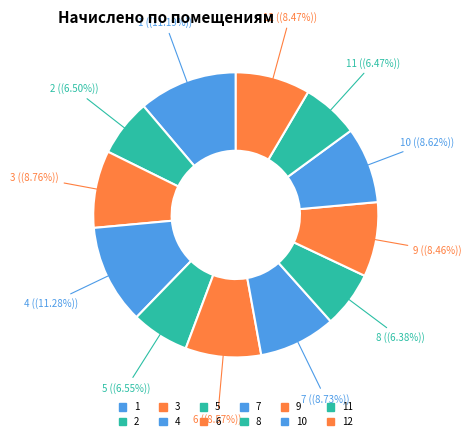

Do 10 and 11 together represent more than half of the pie?

No